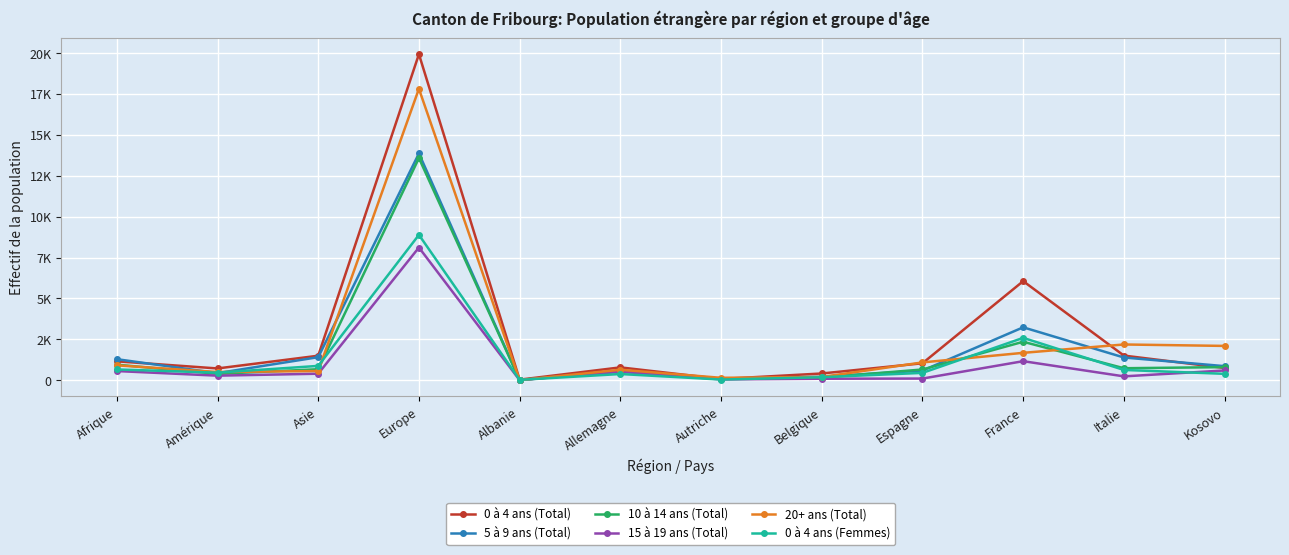

Rank the categories by 10 à 14 ans (Total) value from highest to lowest.

Europe, France, Afrique, Kosovo, Italie, Asie, Espagne, Allemagne, Amérique, Belgique, Autriche, Albanie